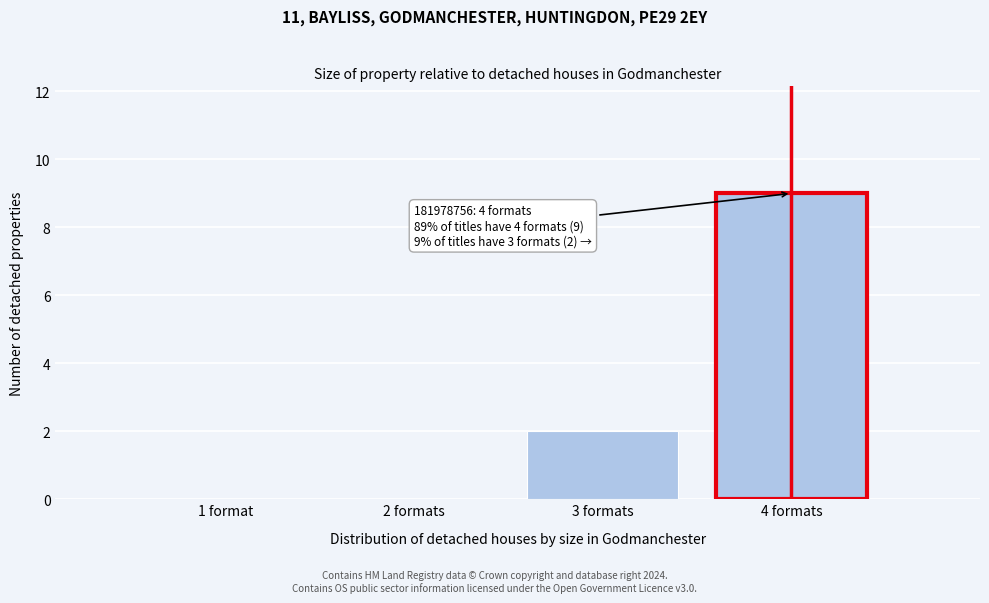

Is it true that the value at 4 formats is 9?

True